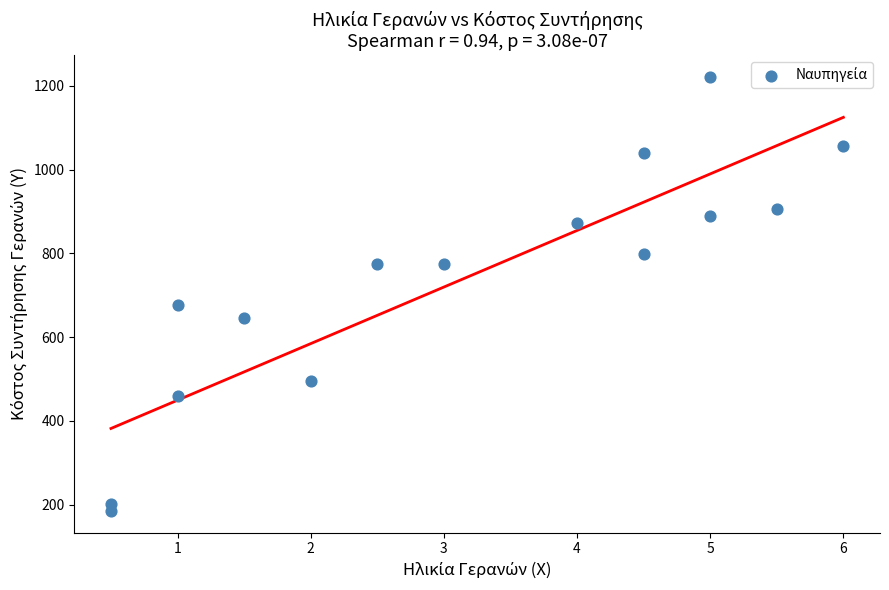

What Y value in the scatter plot is closest to 703?

677